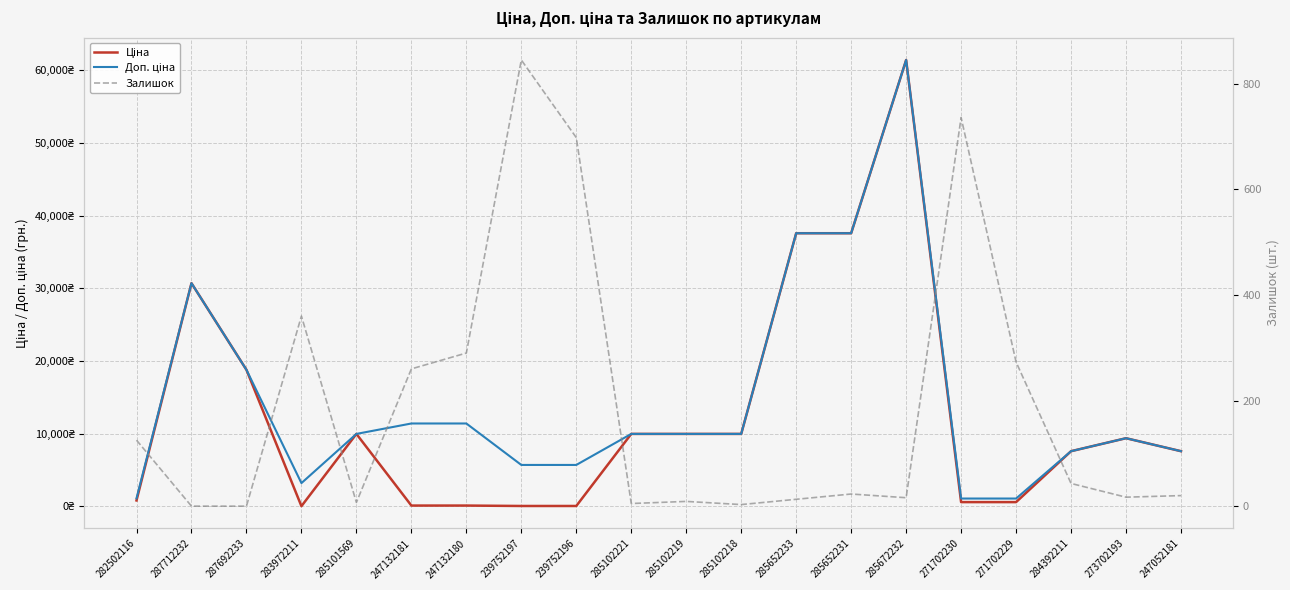

Which series has the largest total across all categories?

Доп. ціна